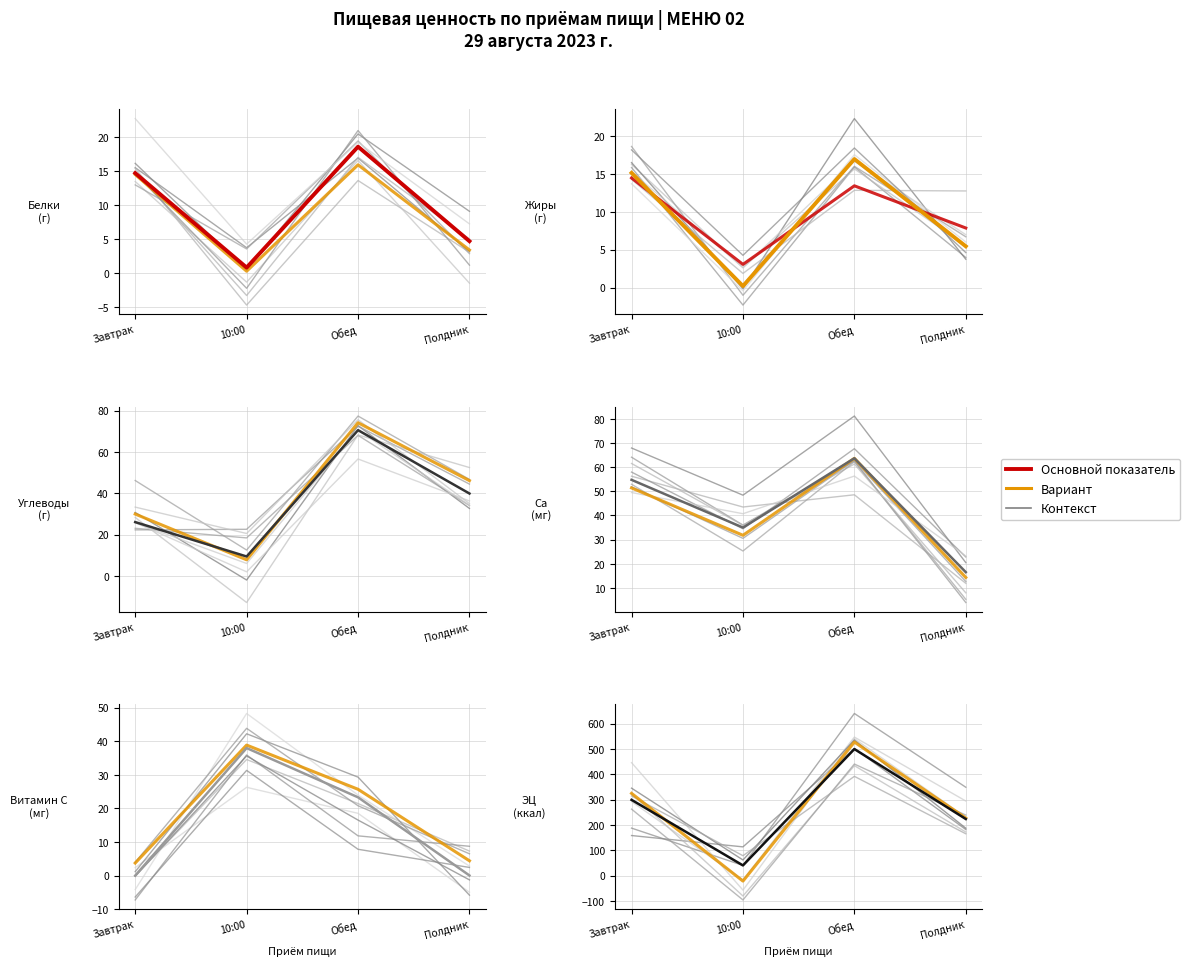

True or false: Белки (г) and Ca (мг) cross at least once.

False